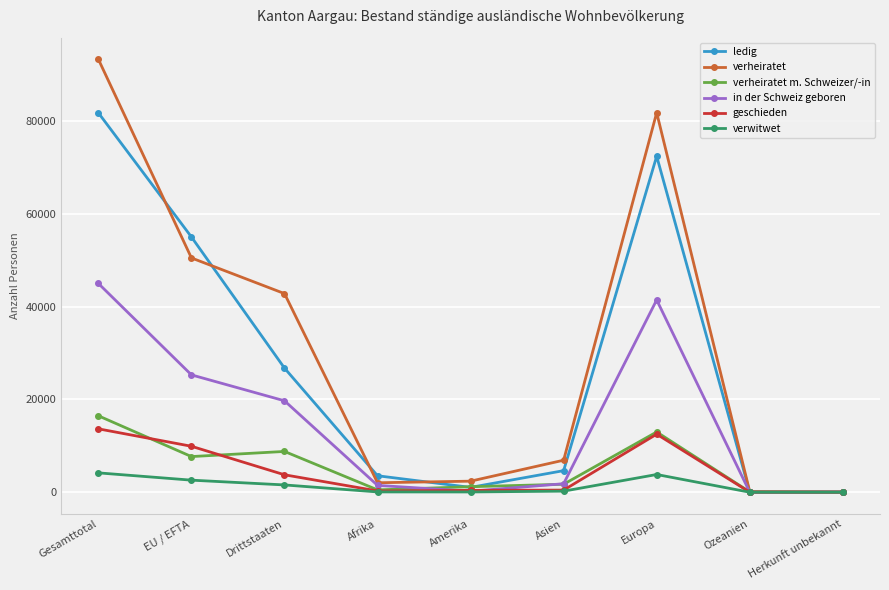

Which series has the largest range (max minus min)?

verheiratet